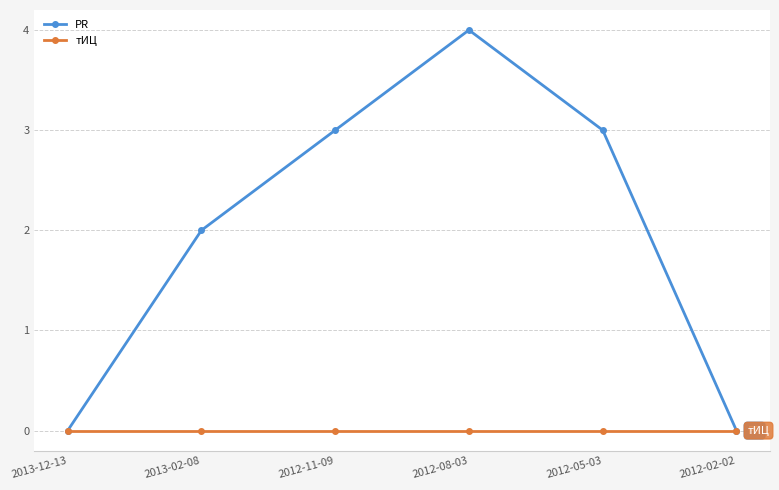

How many interior local peaks does the PR series have?

1